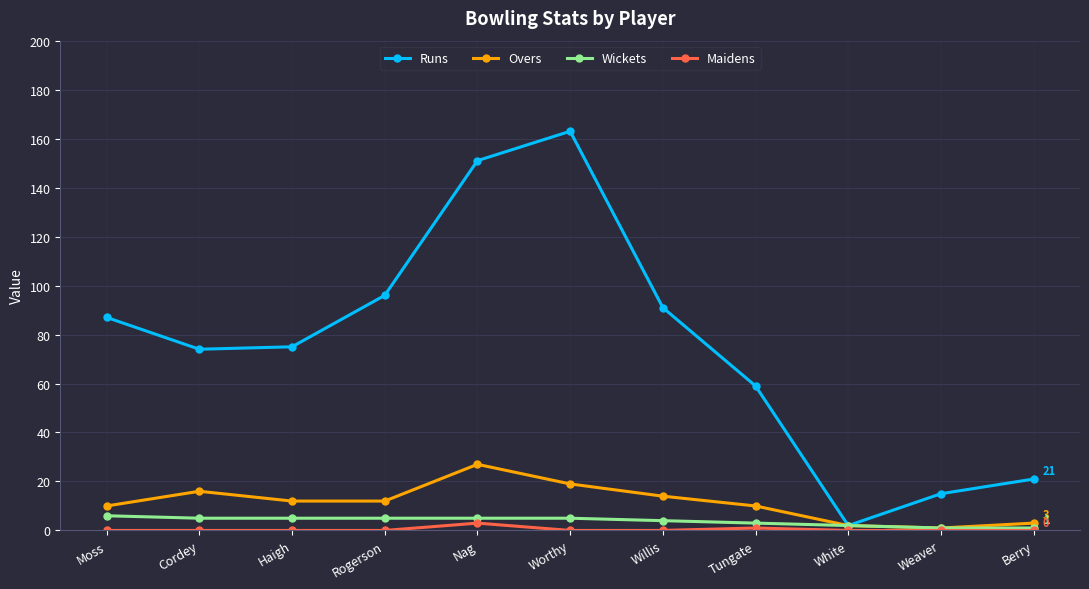

In Overs, how many points are higher than both neighbors (excluding endpoints)?

2